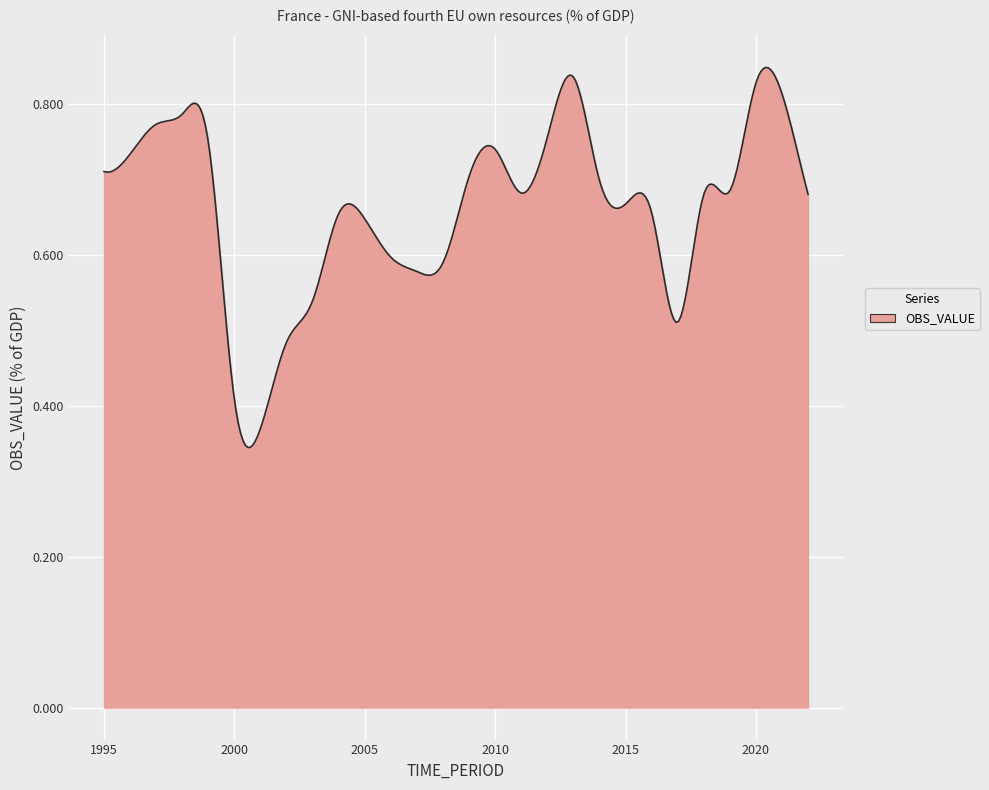

What is the average value?

0.7